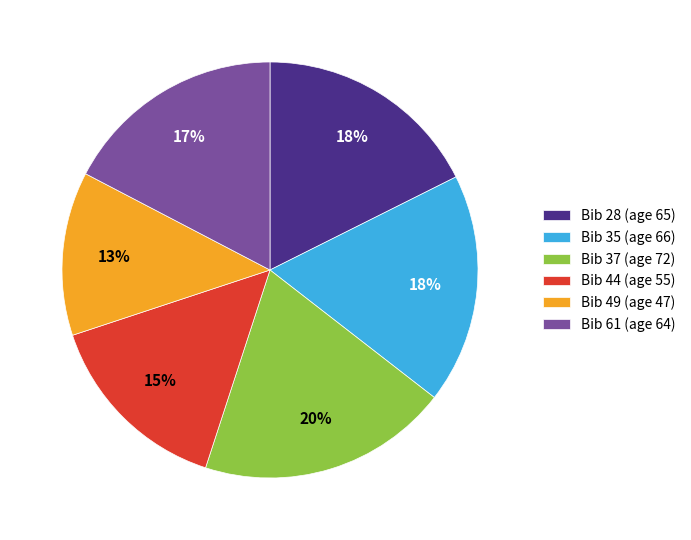

To the nearest percent, what portion does Bib 28 (age 65) represent?

18%